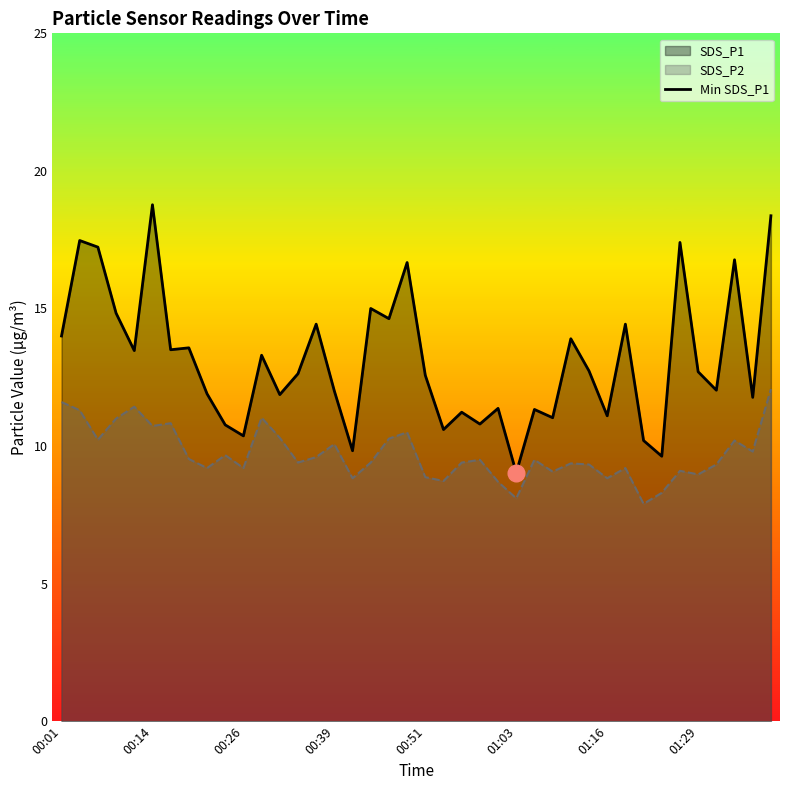

How many data points in SDS_P1 are above 12?

23